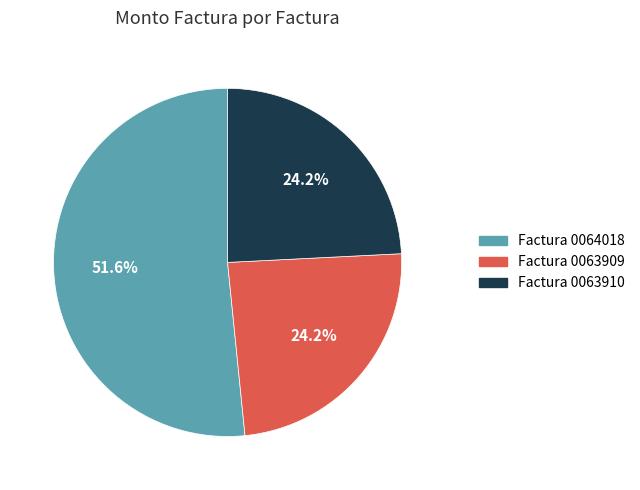

What is the ratio of the value at Factura 0063910 to the value at Factura 0063909?

1.0